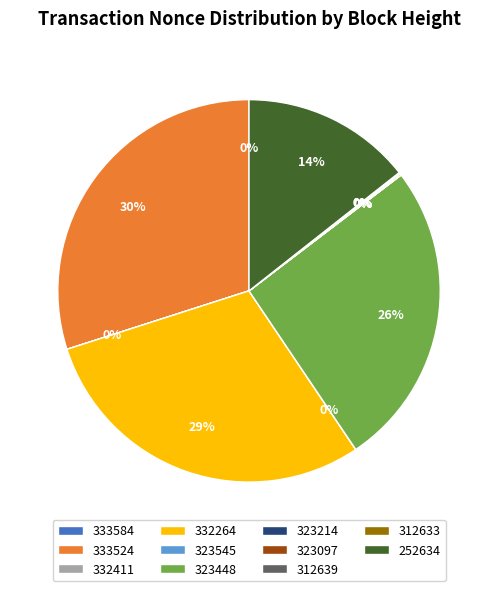

Combined, do 332264 and 323448 account for over 50%?

Yes